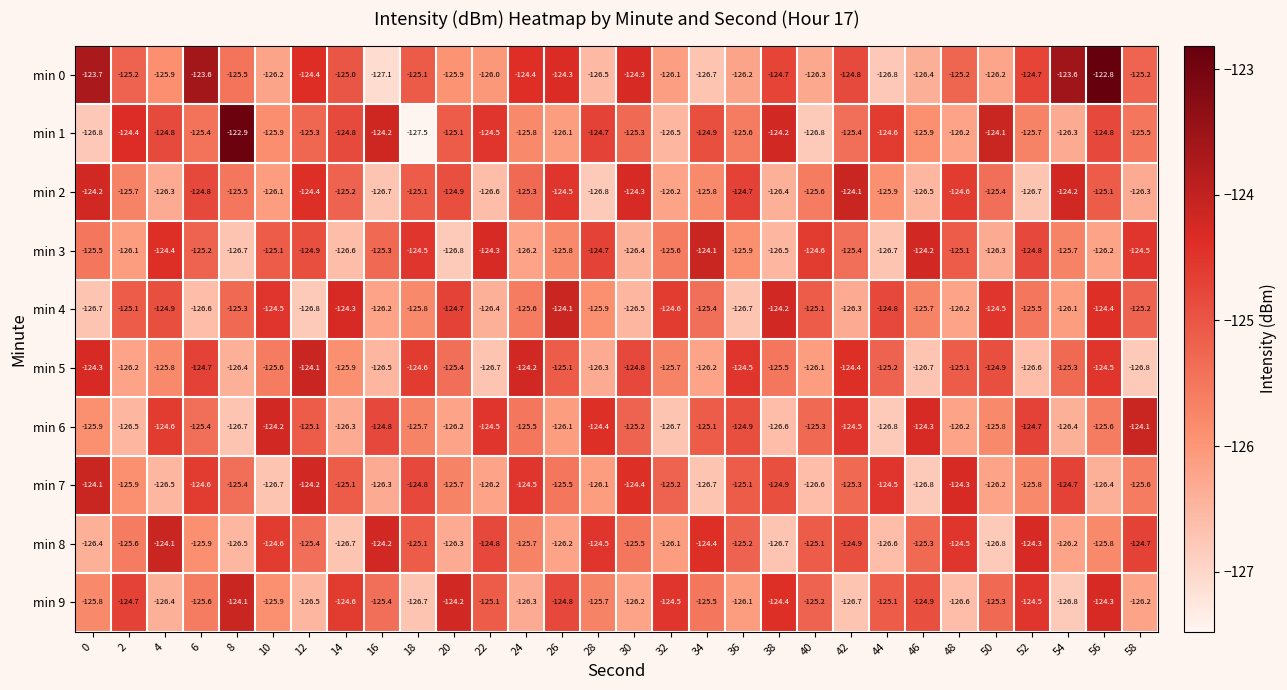

What is the sum of the min 3 values at 58 and 0?

-250.0